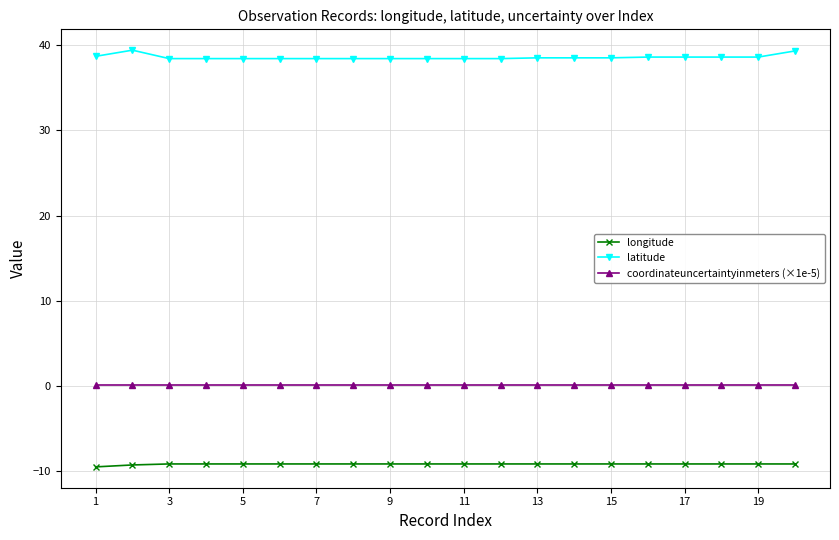

Rank the series by their maximum value, from highest to lowest.

latitude, coordinateuncertaintyinmeters (×1e-5), longitude